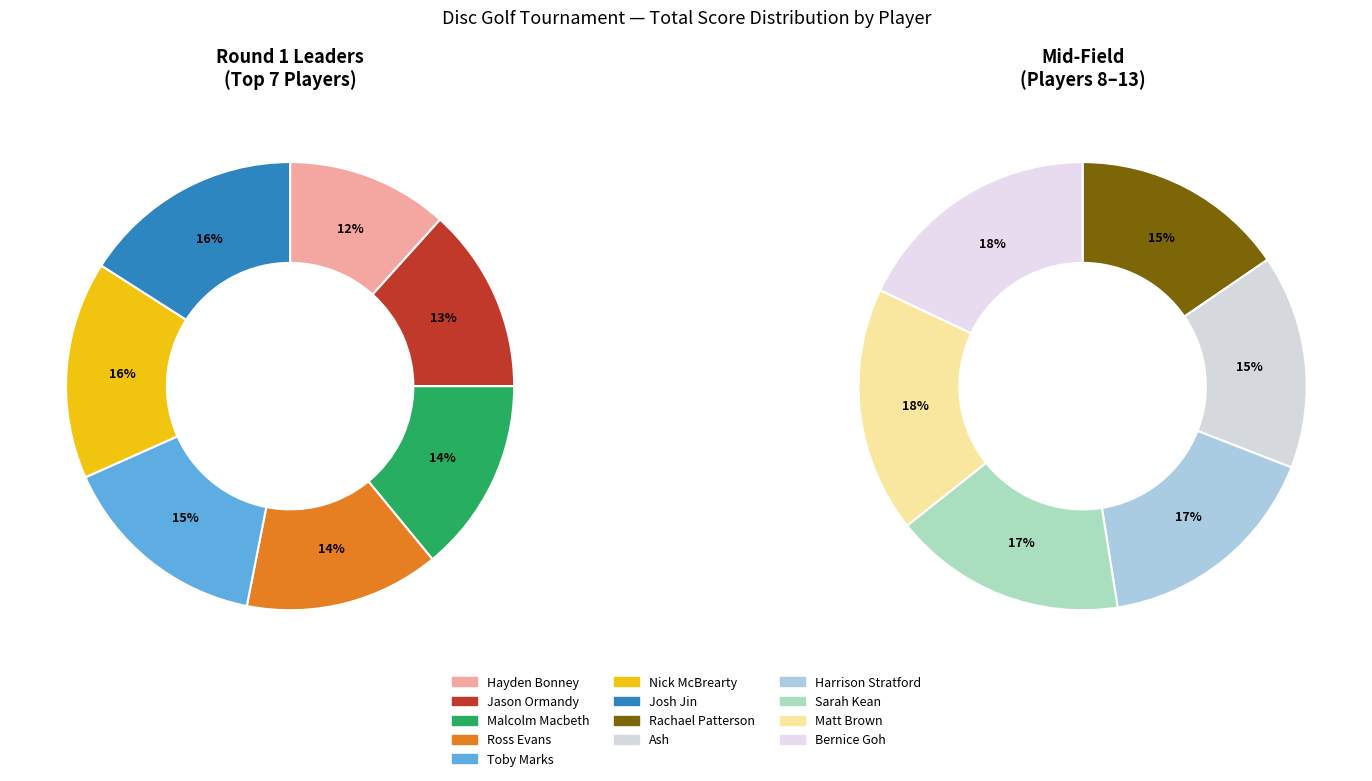

Which category has the smallest portion of the pie?

Hayden Bonney